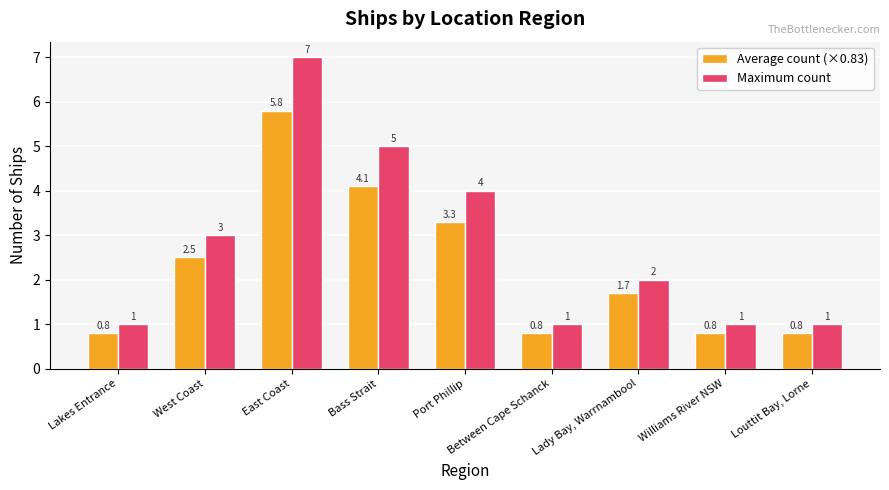

What is the total value across all series at Louttit Bay, Lorne?

1.8